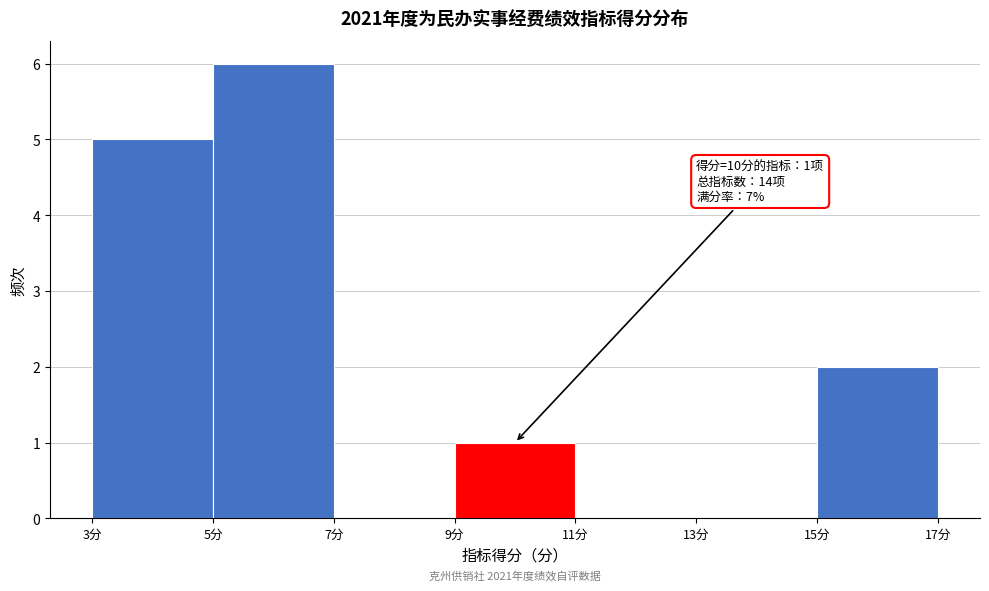

Which range on the x-axis has the tallest bar?

5 to 7